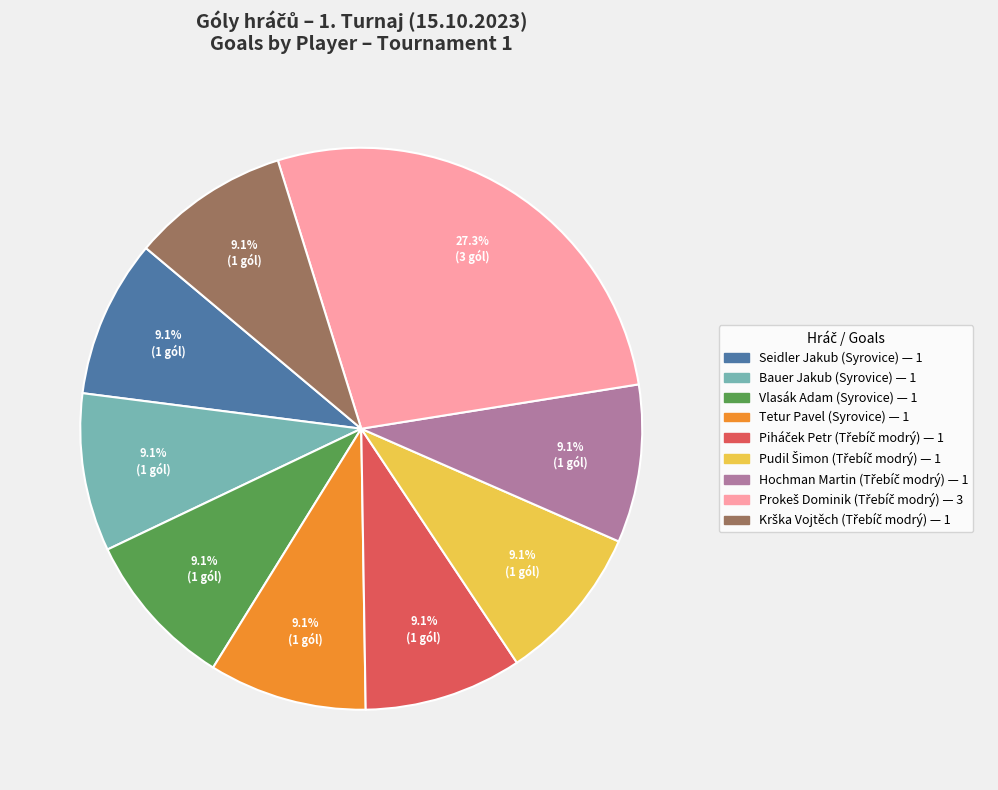

To the nearest percent, what is the difference between the largest and smallest slice percentages?

18%